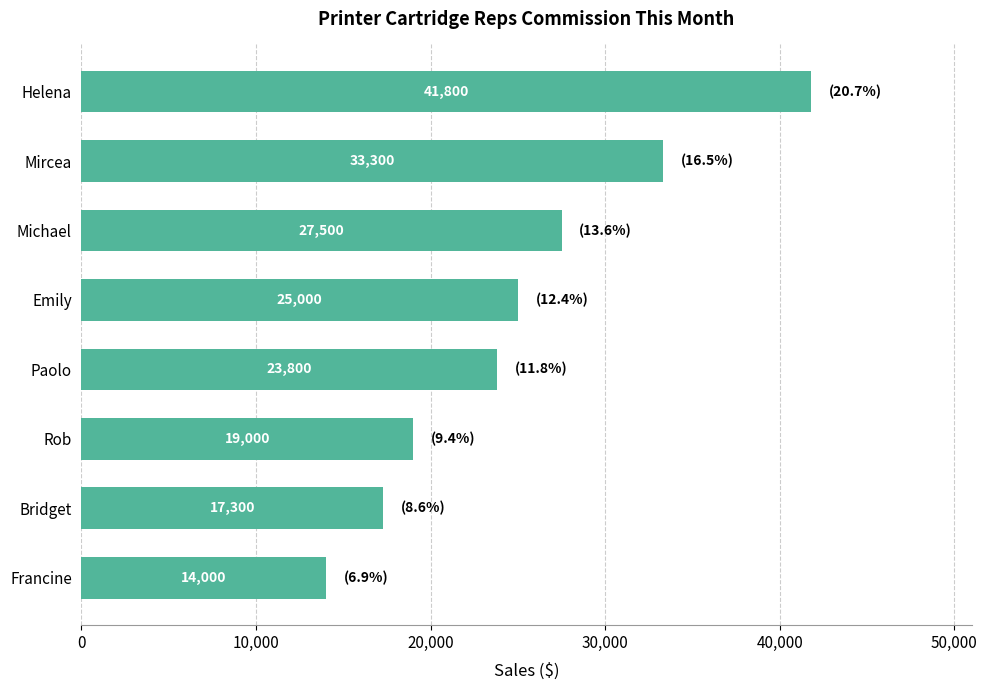

The value at Bridget is 17300. True or false?

True